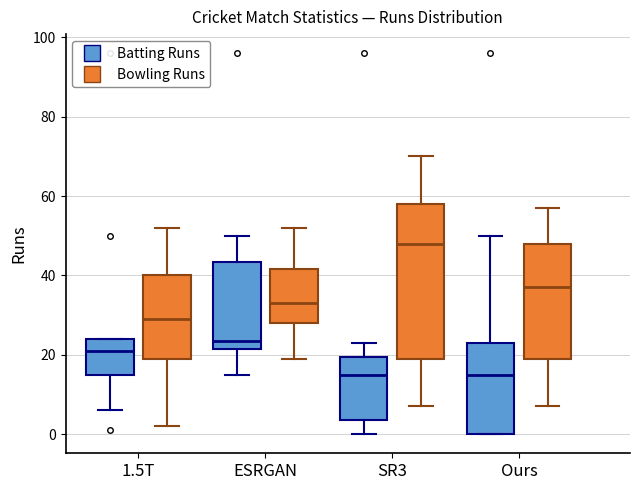

Which box is the tallest, from its lower edge to its upper edge?

SR3 (Bowling Runs)